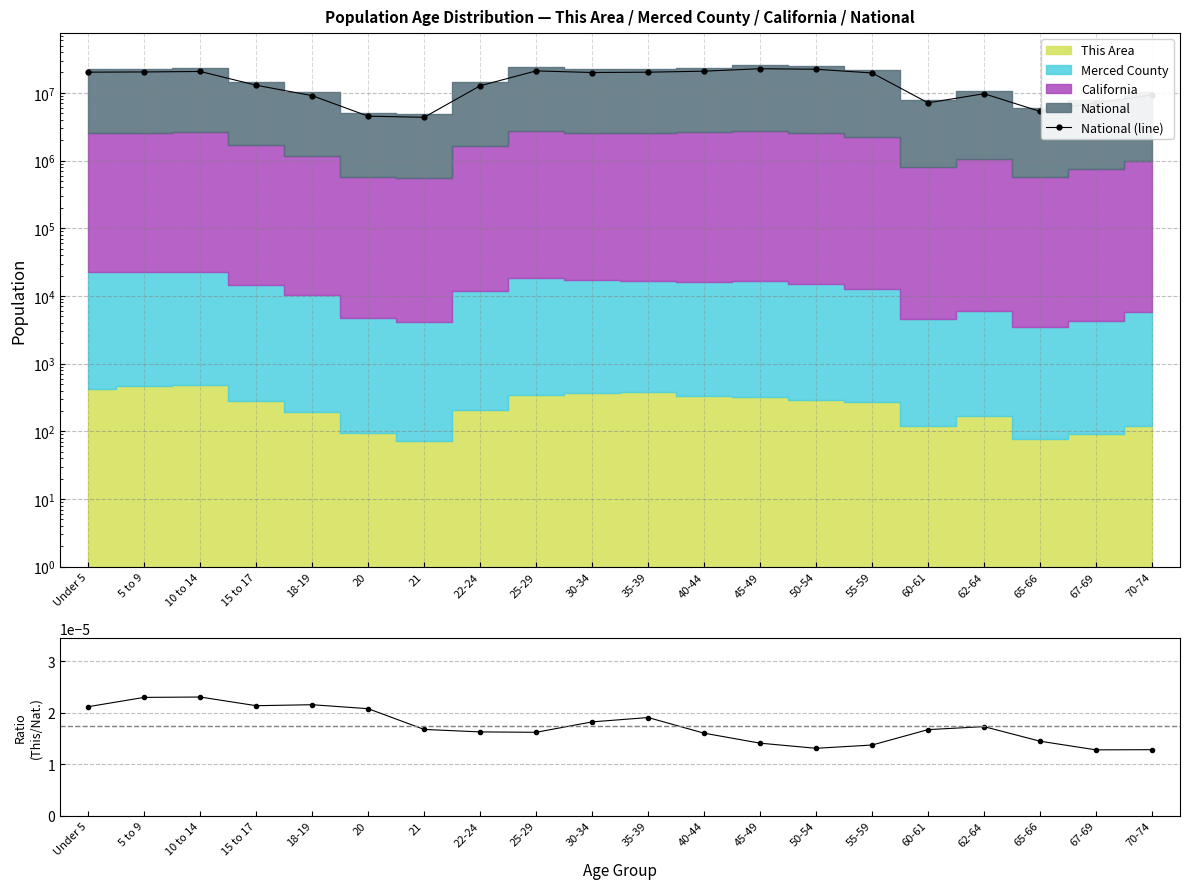

What is the label of the 8th point from the left?

22-24